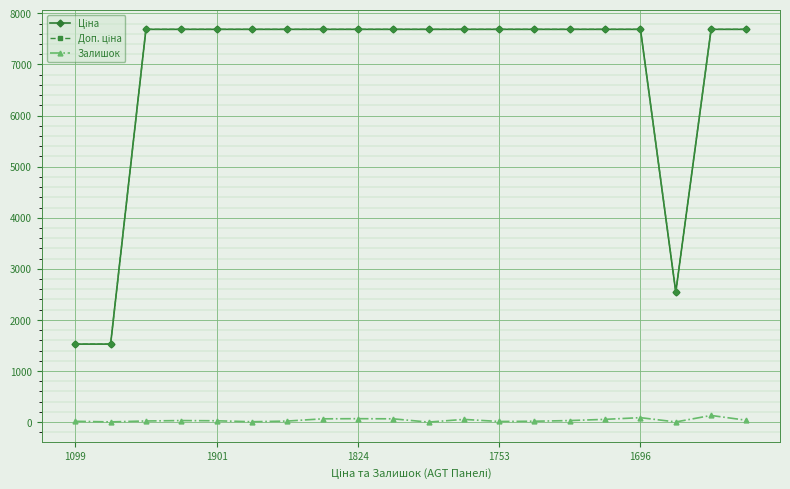

Count the number of data series in this chart.

3